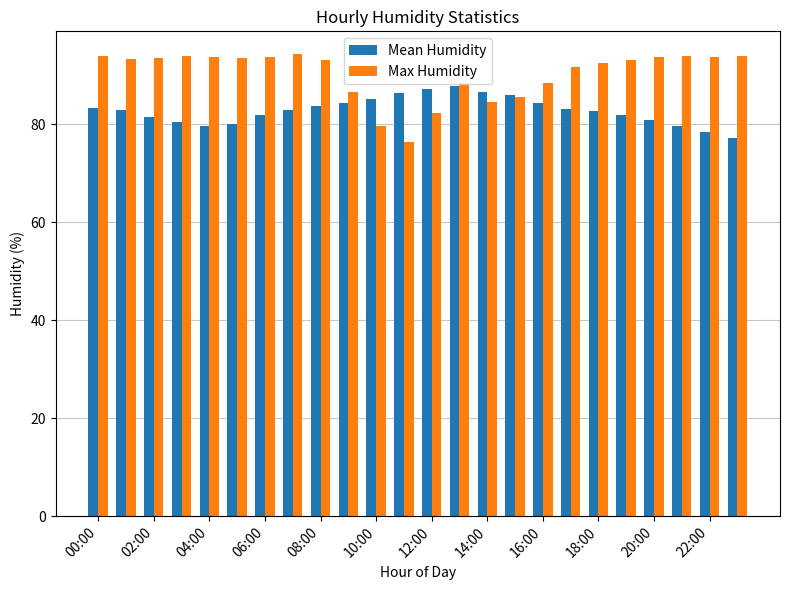

Does the chart contain stacked bars?

No